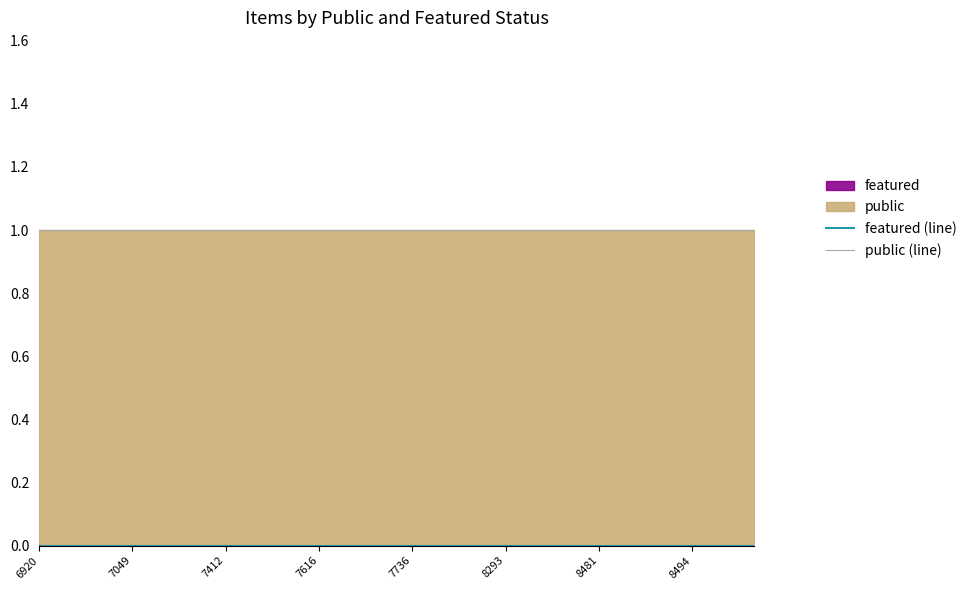

Which series has the largest range (max minus min)?

featured (line)